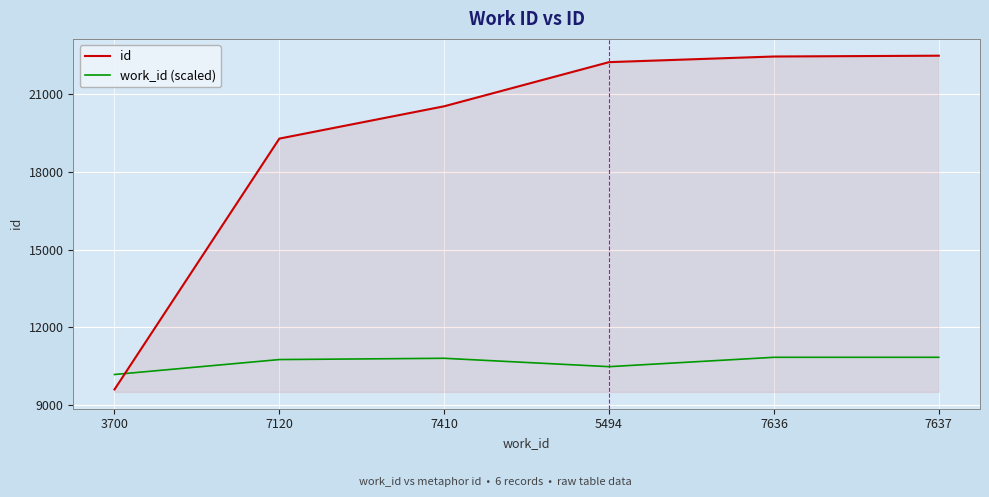

What is the label of the 3rd point from the left?

7410